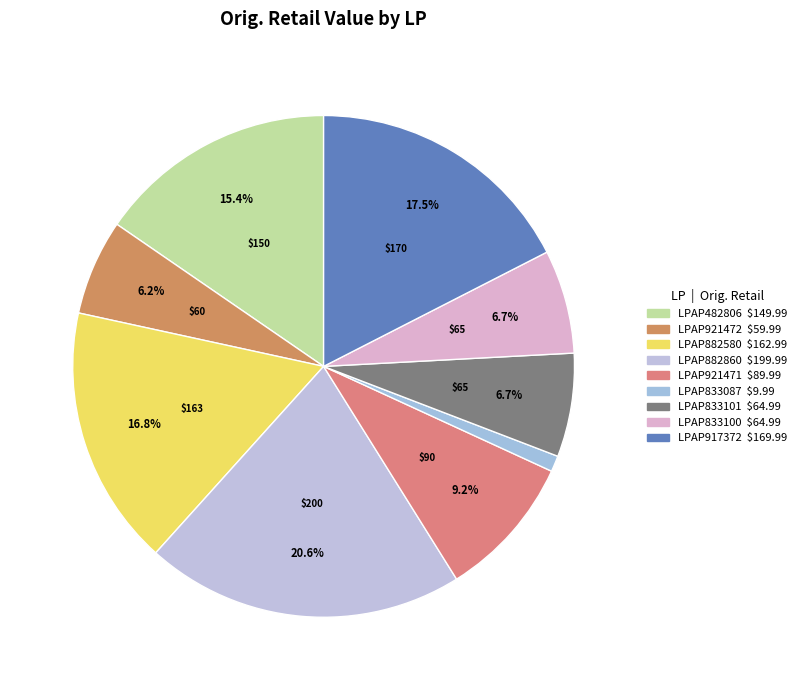

How many segments does this pie chart have?

9